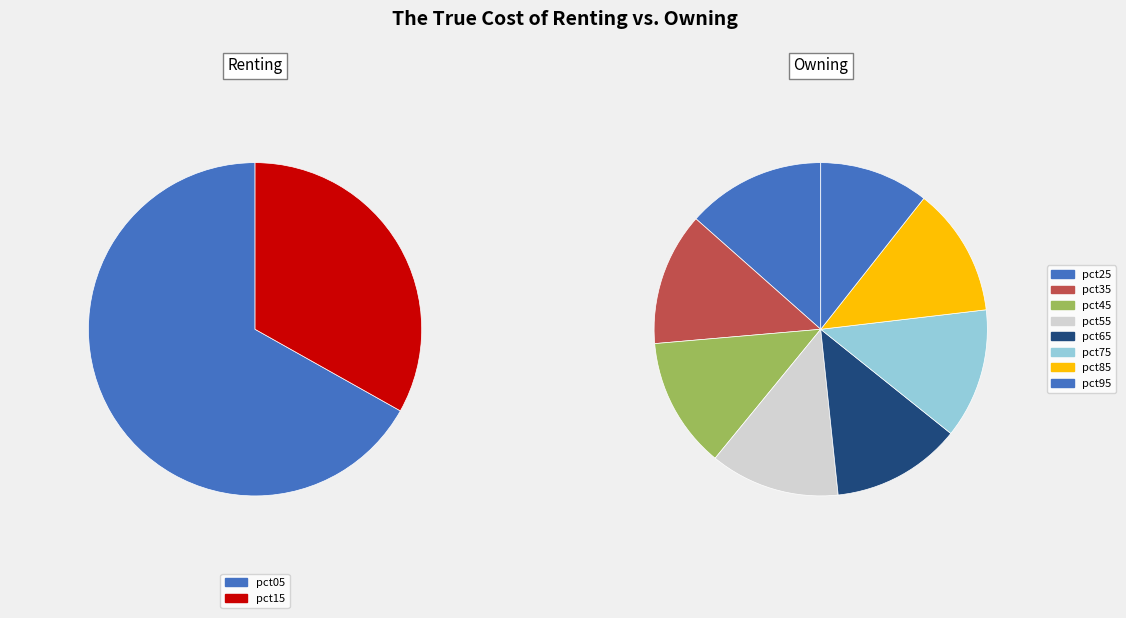

What is the ratio of the value at pct75 to the value at pct05?

0.4